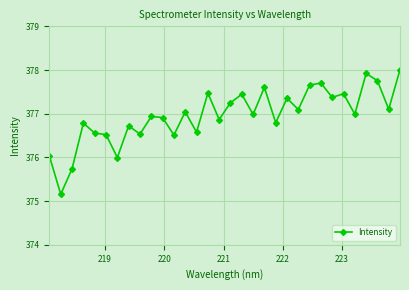

True or false: the data has more than 2 interior local peaks.

True